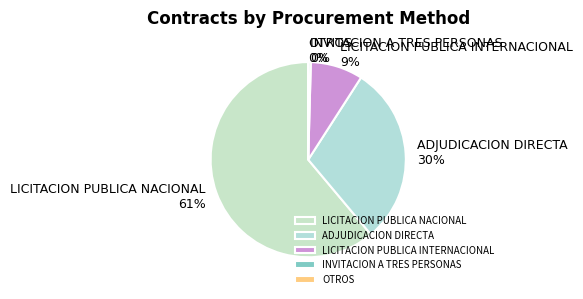

Which slice is the largest?

LICITACION PUBLICA NACIONAL